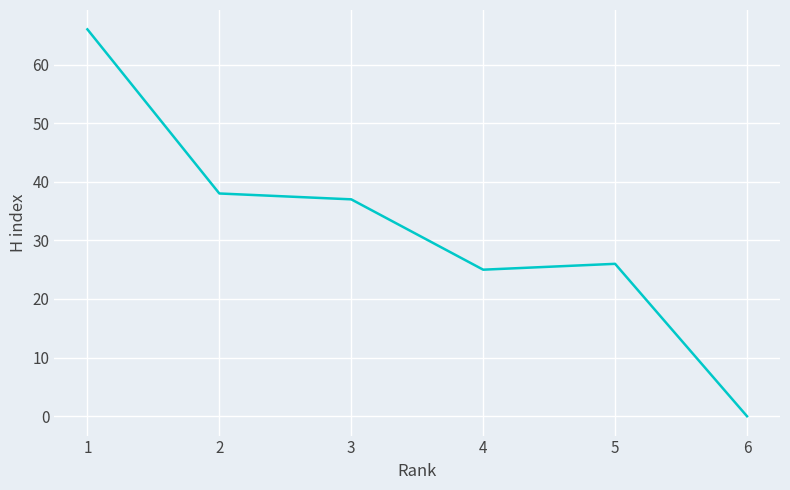

How many interior local valleys (lower than both neighbors) does the data have?

1